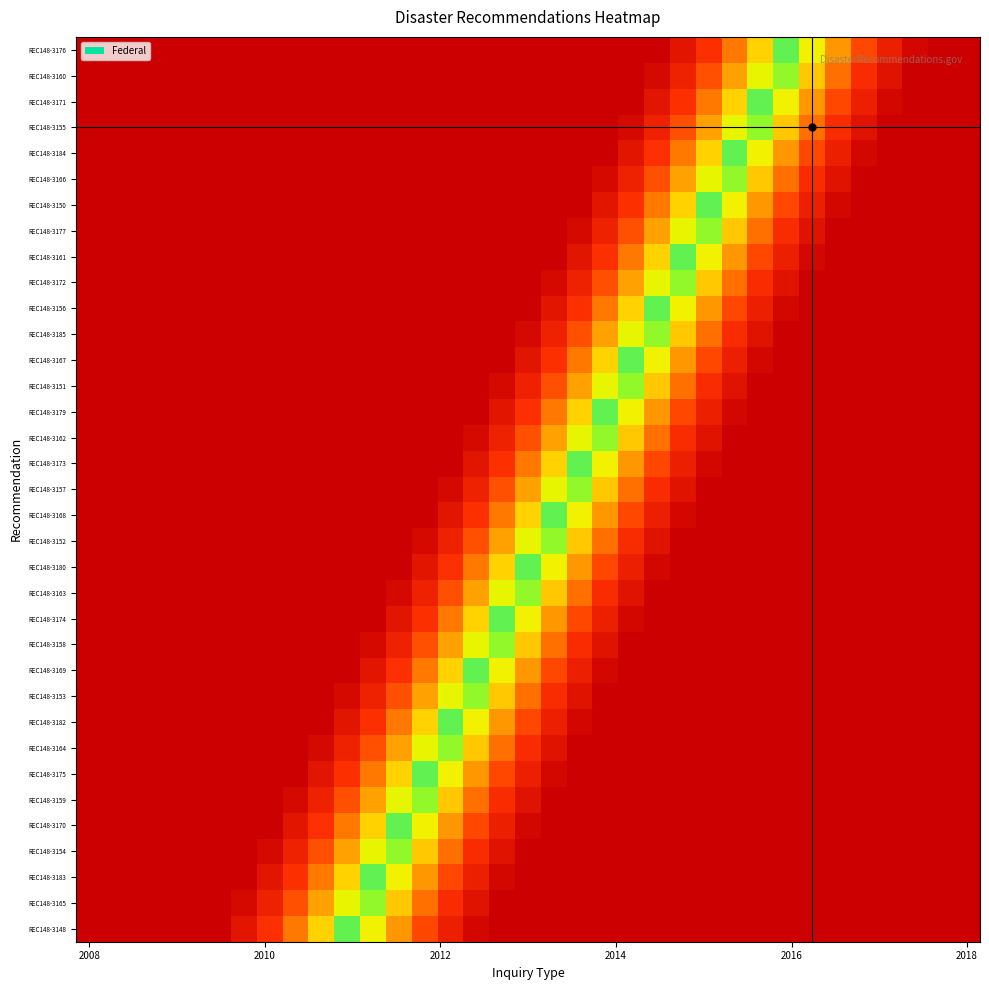

Rank the series by their maximum value, from highest to lowest.

REC148-3148, REC148-3165, REC148-3183, REC148-3154, REC148-3170, REC148-3159, REC148-3175, REC148-3164, REC148-3182, REC148-3153, REC148-3169, REC148-3158, REC148-3174, REC148-3163, REC148-3180, REC148-3152, REC148-3168, REC148-3157, REC148-3173, REC148-3162, REC148-3179, REC148-3151, REC148-3167, REC148-3185, REC148-3156, REC148-3172, REC148-3161, REC148-3177, REC148-3150, REC148-3166, REC148-3184, REC148-3155, REC148-3171, REC148-3160, REC148-3176